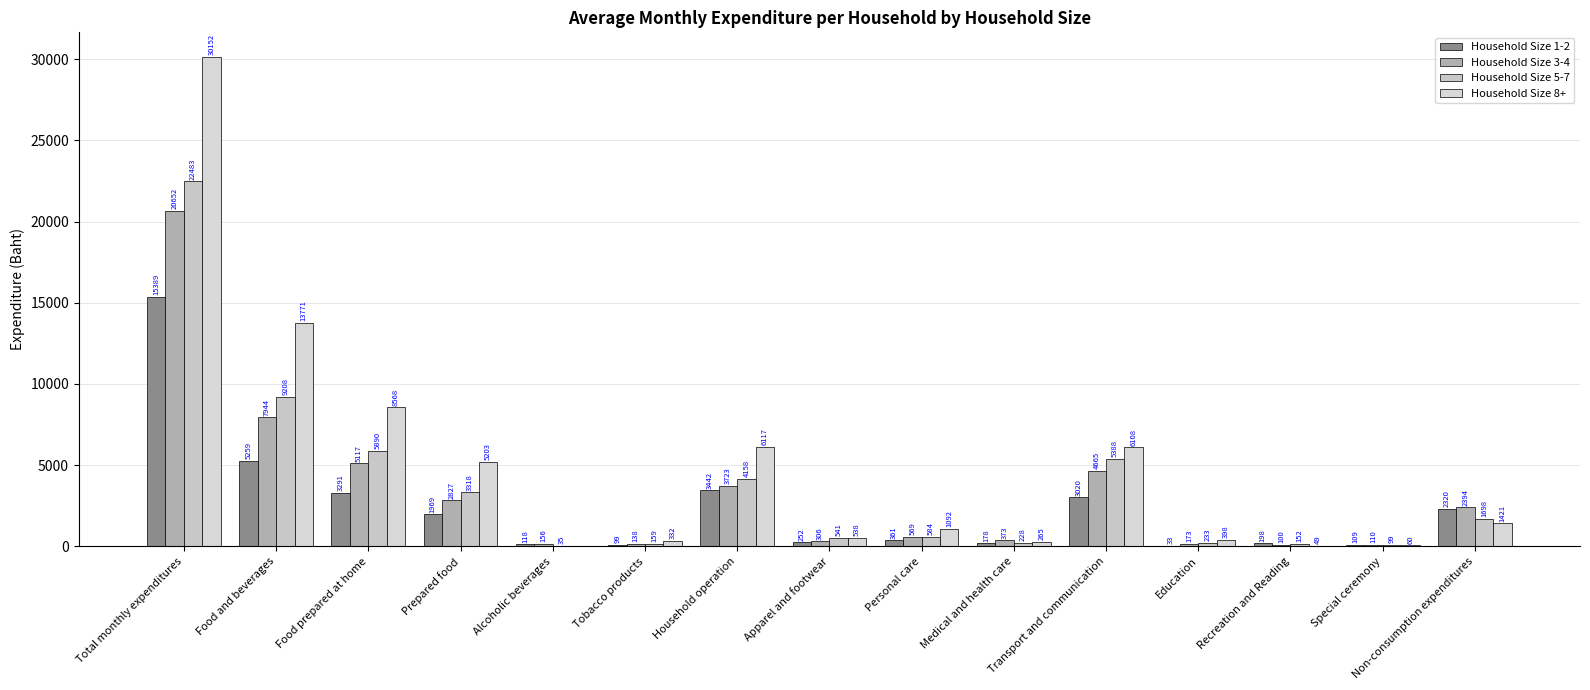

Count the number of data series in this chart.

4